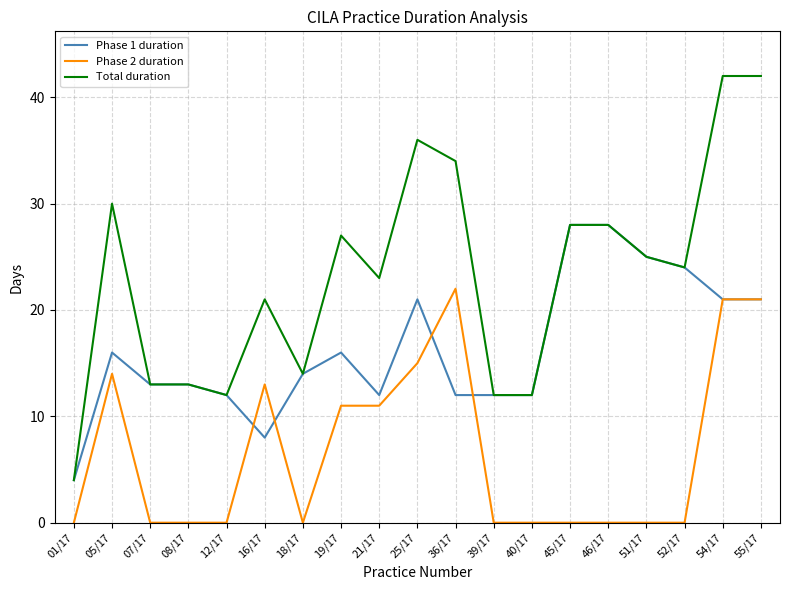

Which category has the lowest value in the Phase 1 duration series?

01/17